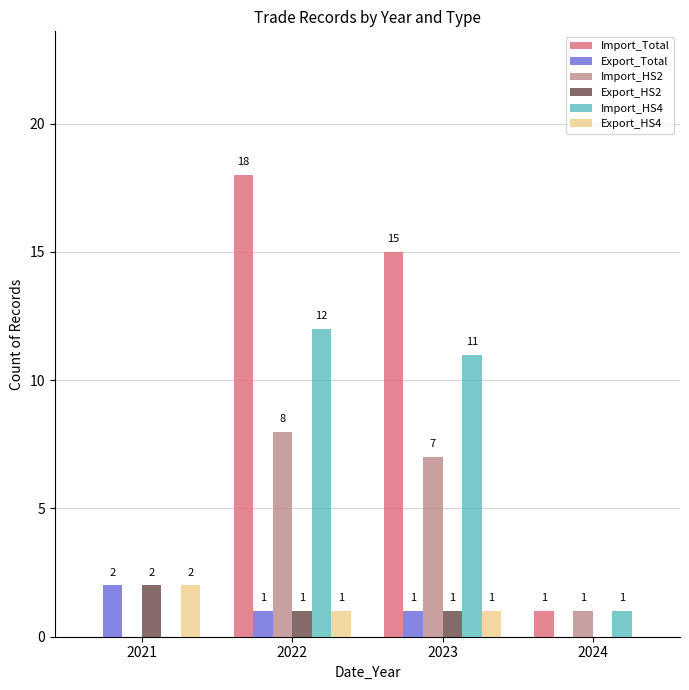

Which series changed the most between 2022 and 2023?

Import_Total